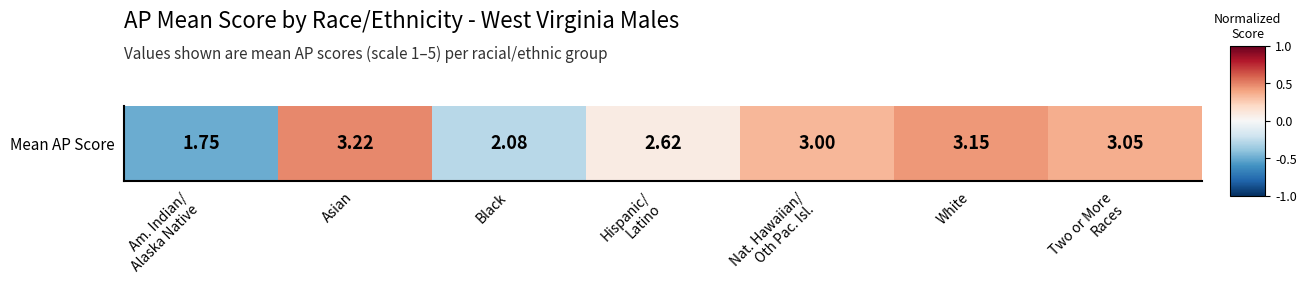

What is the average value?

0.1